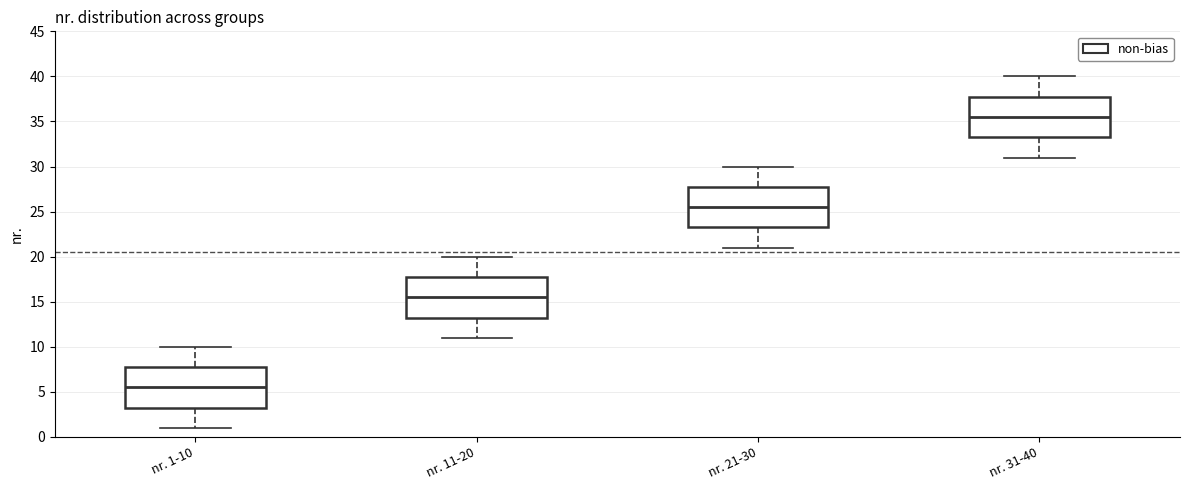

Which box's median line is the highest?

nr. 31-40